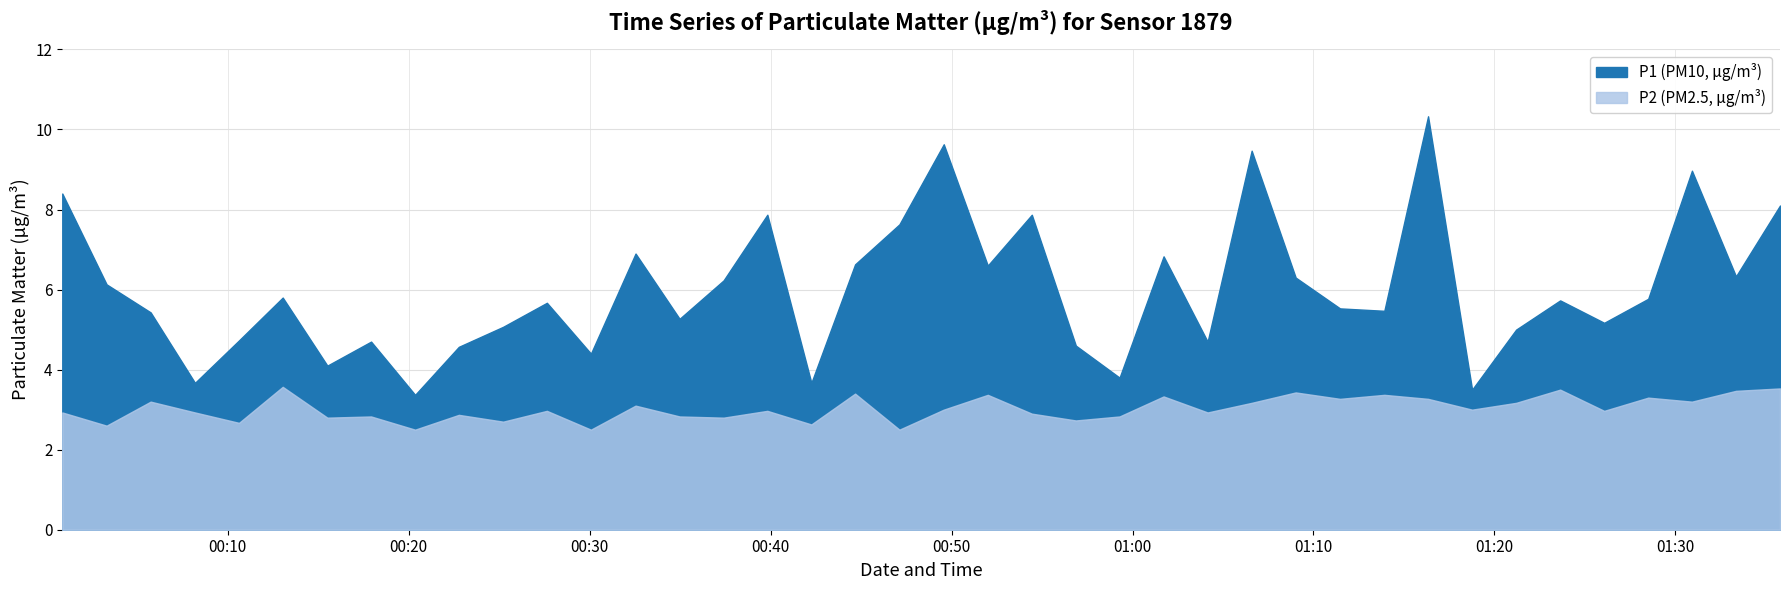

What is the label of the 17th point from the right?

2024-02-15T00:56:52